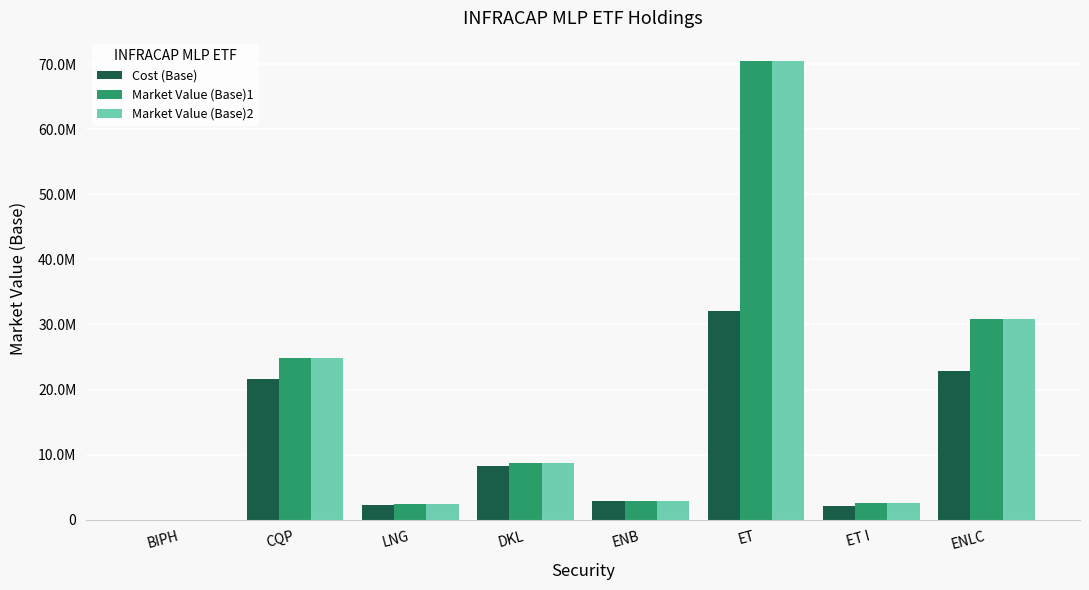

The Market Value (Base)1 series shows 4167070.6 at ENB. True or false?

False